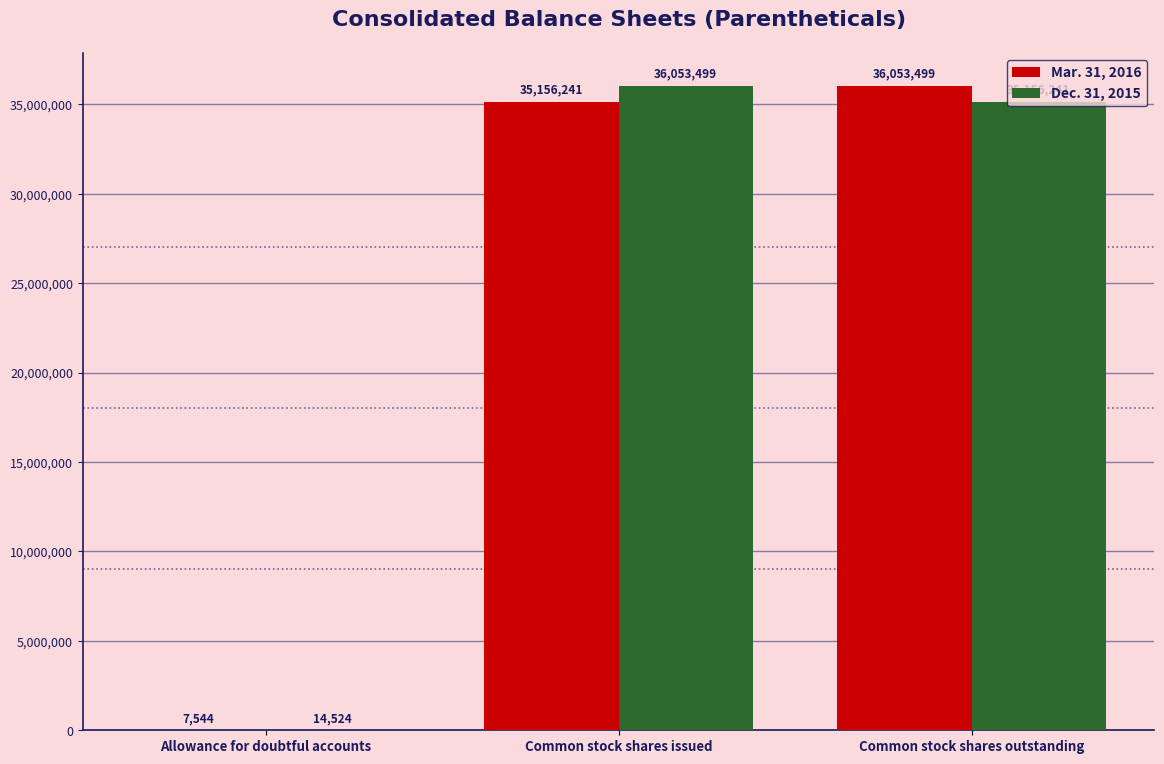

At which label does Dec. 31, 2015 first exceed 35156241?

Common stock shares issued